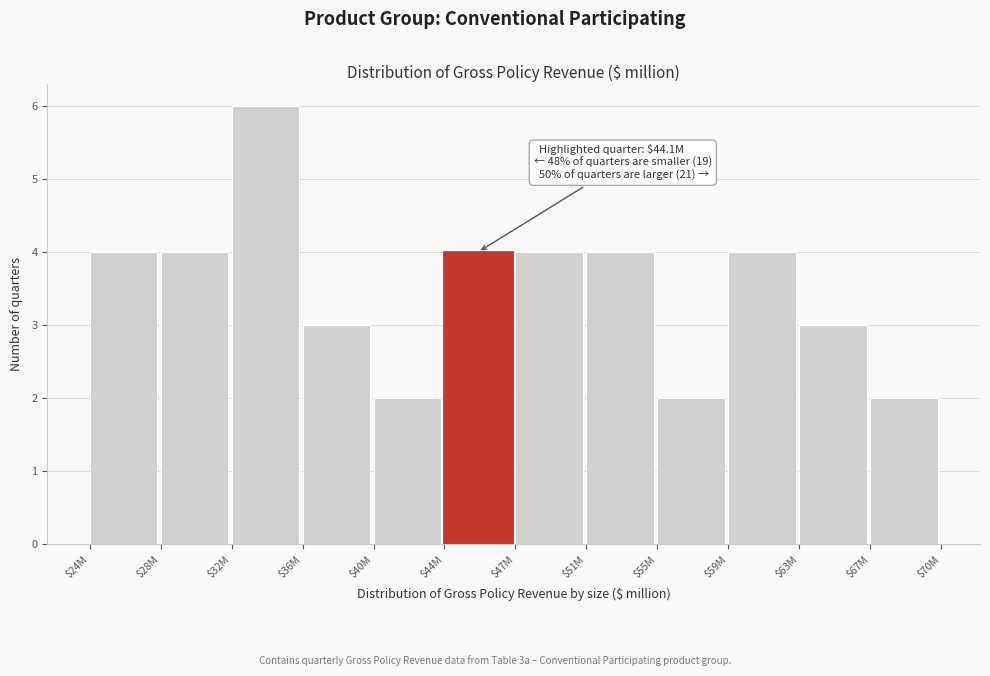

Reading right to left, extract all data points from this chart.

2	3	4	2	4	4	4	2	3	6	4	4